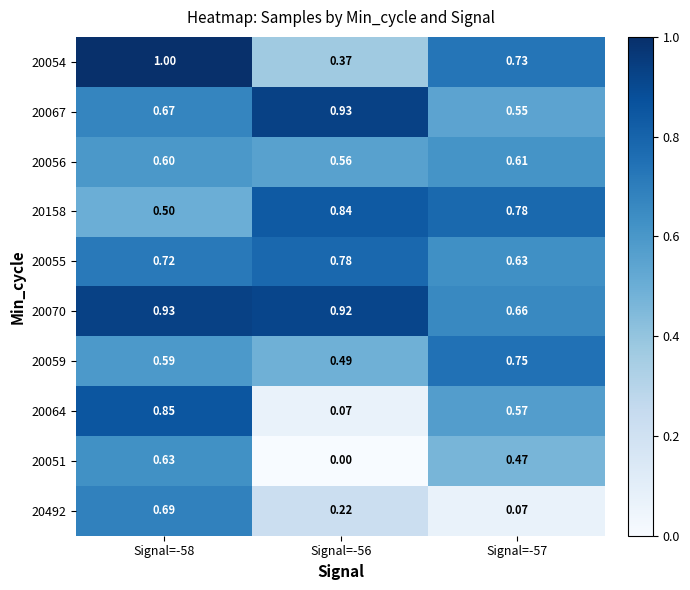

Is the value of 20158 at Signal=-57 greater than the value of 20051 at Signal=-57?

Yes